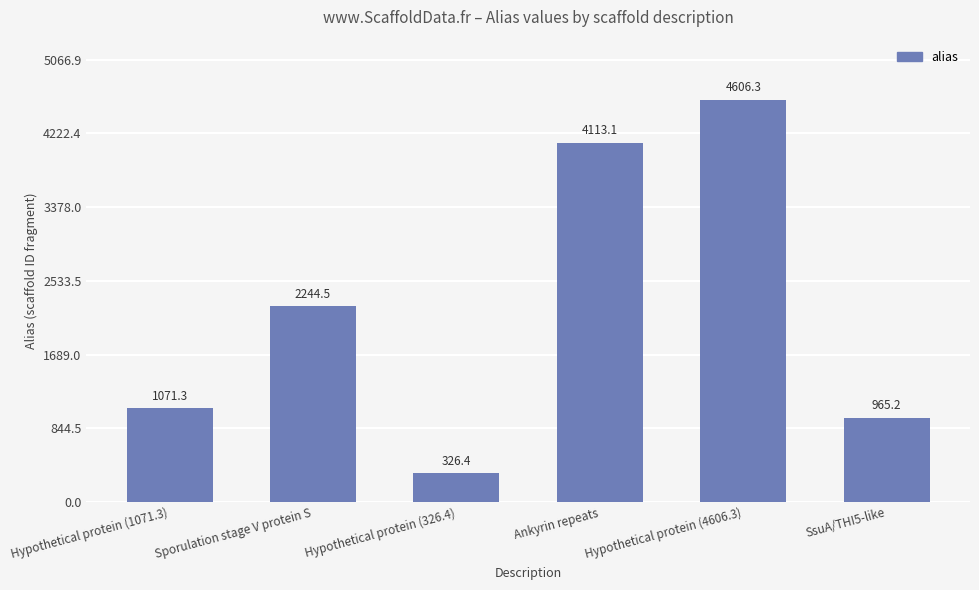

At which category does the chart reach its minimum across all series?

Hypothetical protein (326.4)